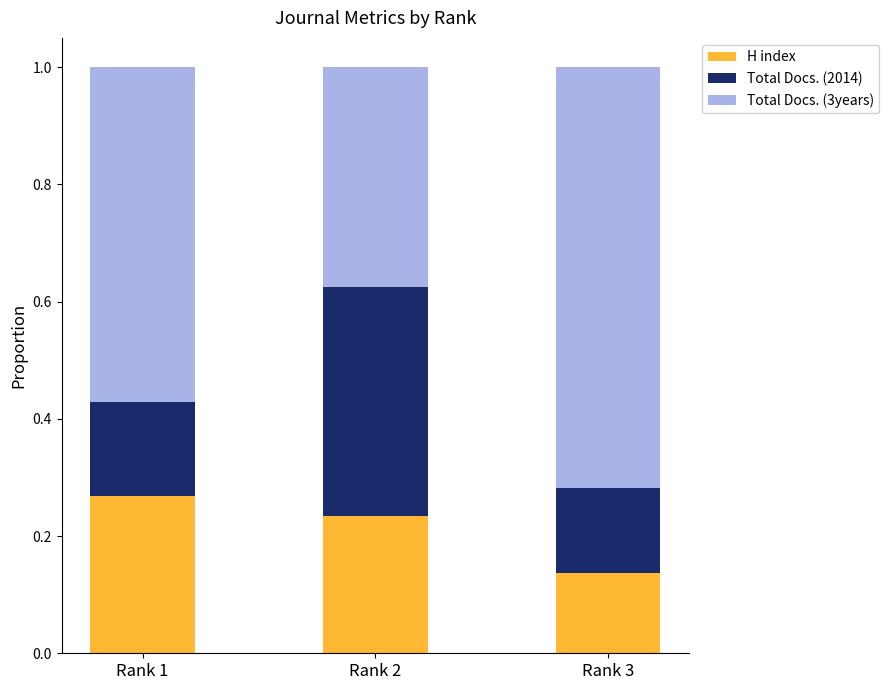

At which label does H index reach its peak?

Rank 1